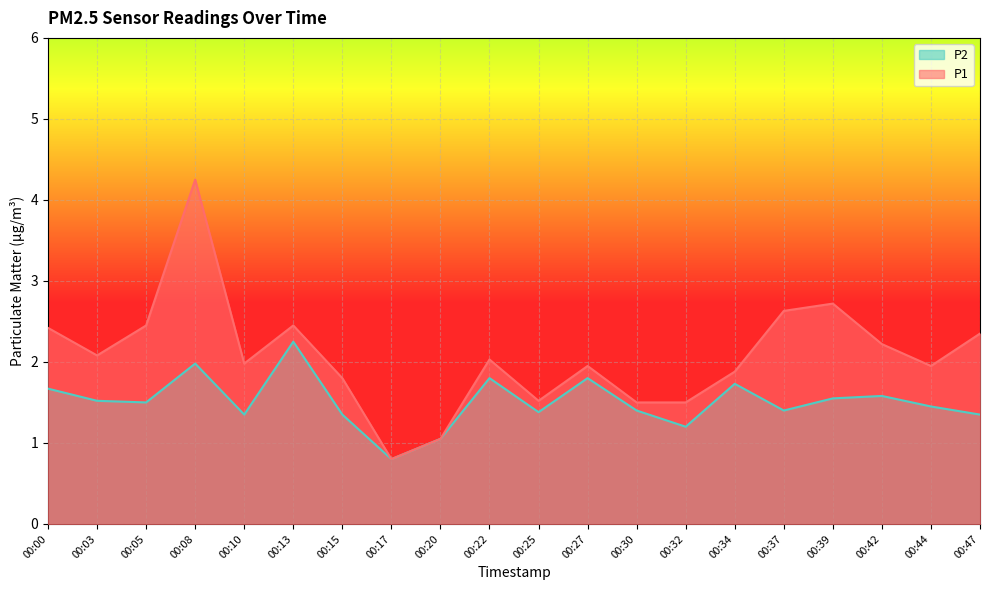

What is the sum of all P1 values?

41.5